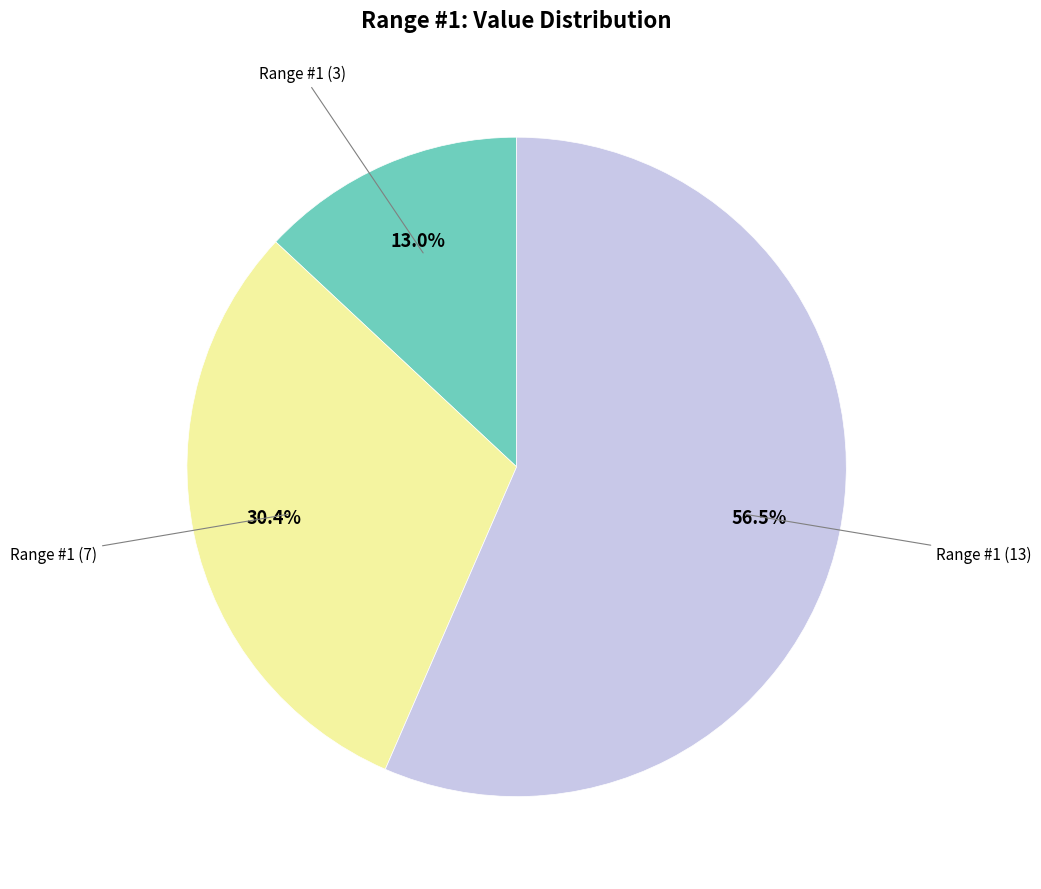

Is there any slice that represents more than half of the pie?

Yes